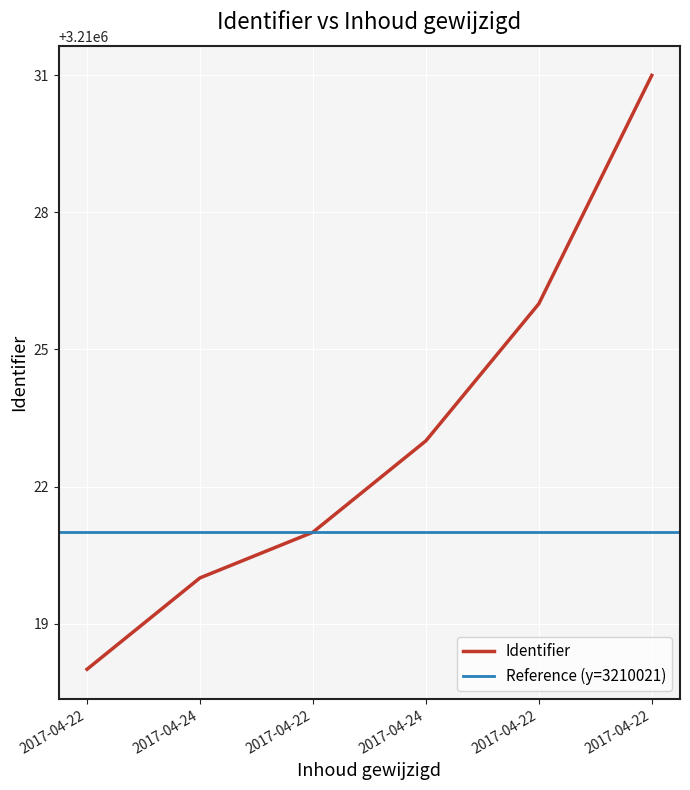

True or false: the data shows 5089064 at 2017-04-22.

False